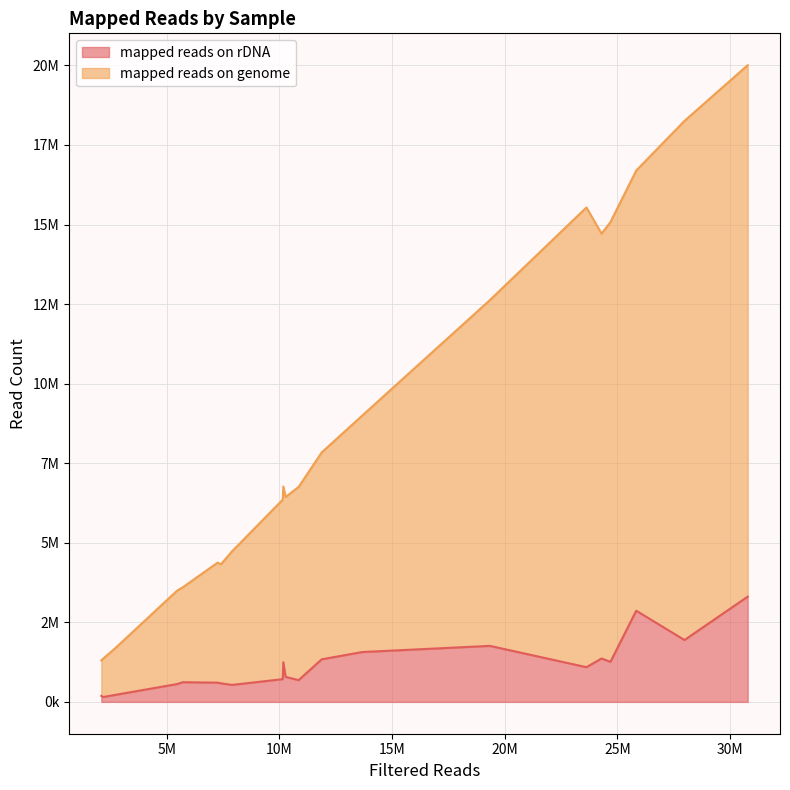

True or false: mapped reads on rDNA and mapped reads on genome cross at least once.

False